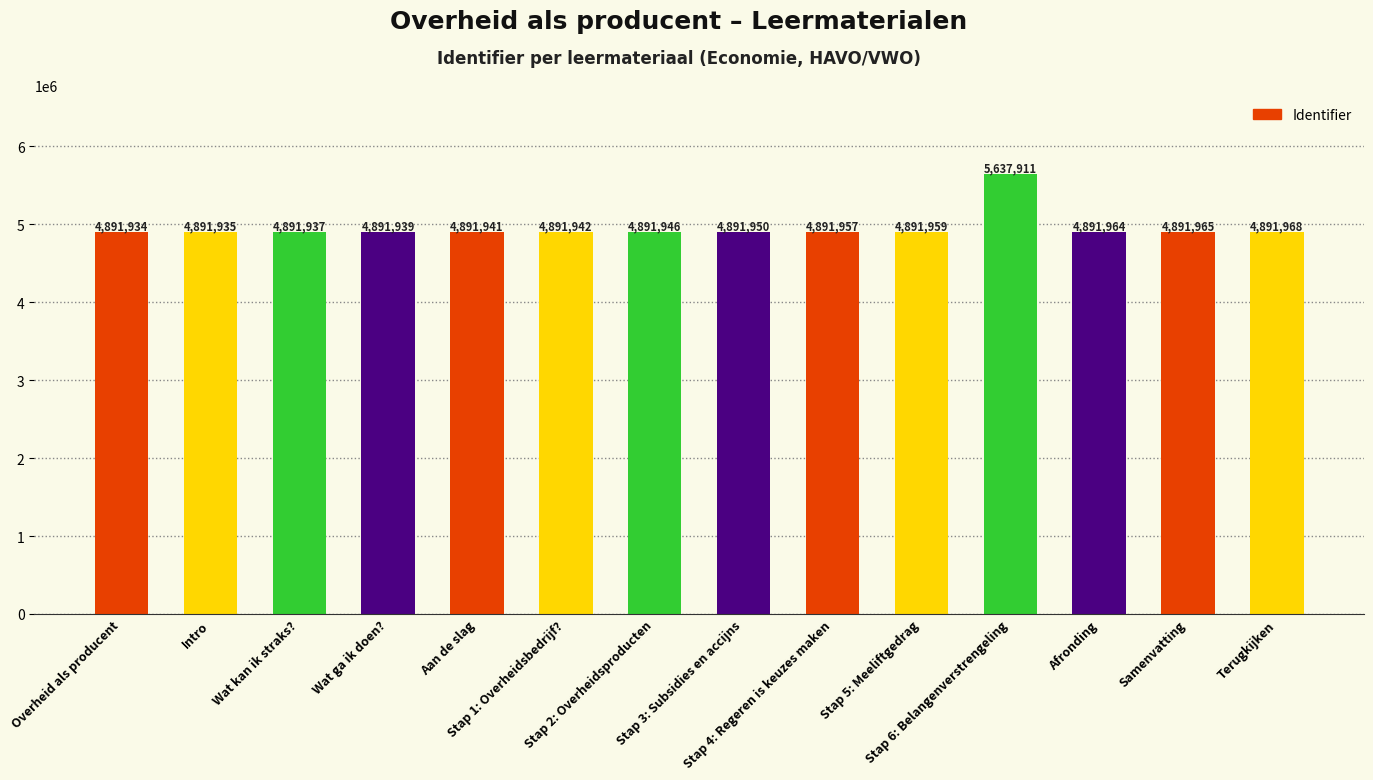

Reading right to left, list all the values displayed in this chart.

4891968	4891965	4891964	5637911	4891959	4891957	4891950	4891946	4891942	4891941	4891939	4891937	4891935	4891934